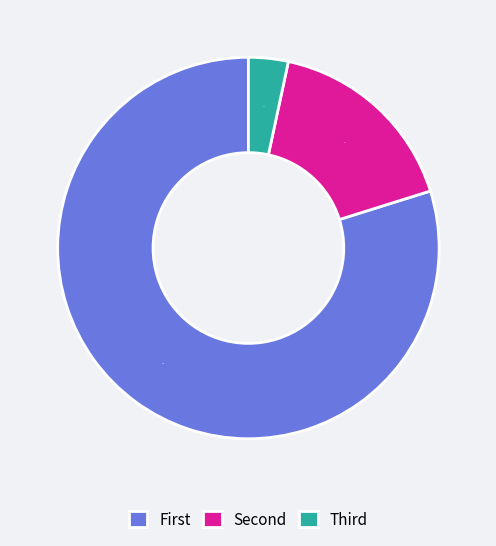

Which slice represents more than half of the pie?

First